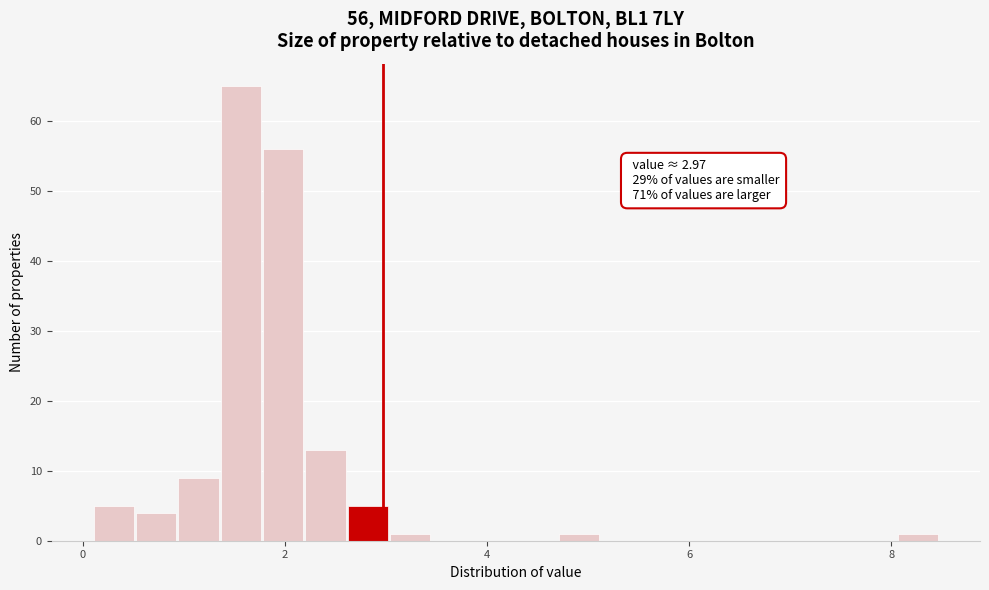

Around what value on the x-axis is the tallest bar? Give the approximate position of its centre, as read against the axis.

1.6